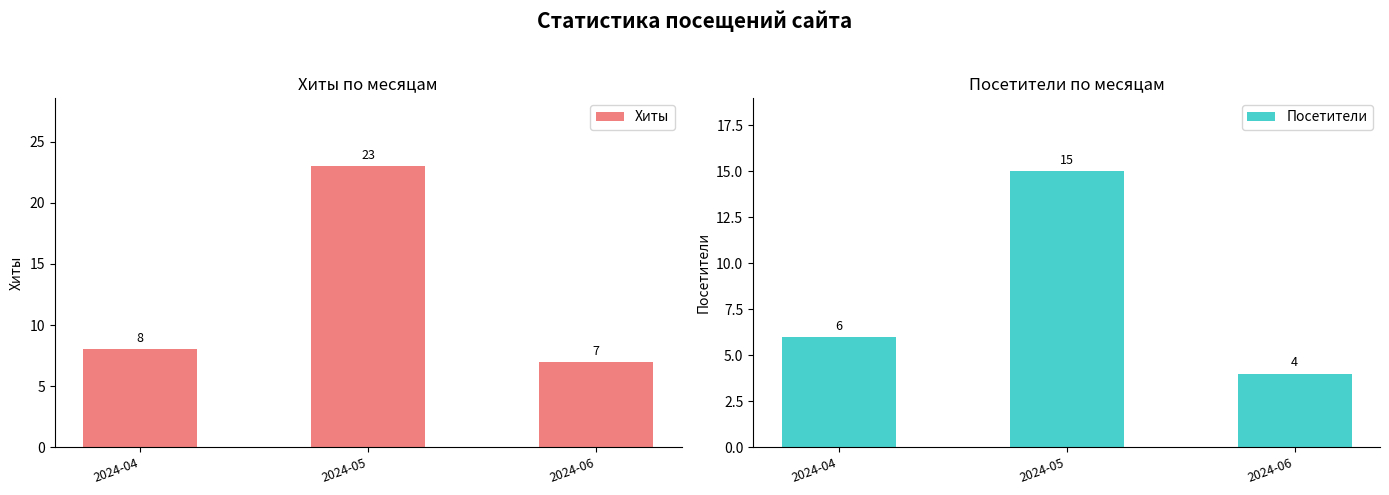

Is the value of Посетители at 2024-06 greater than the value of Хиты at 2024-04?

No